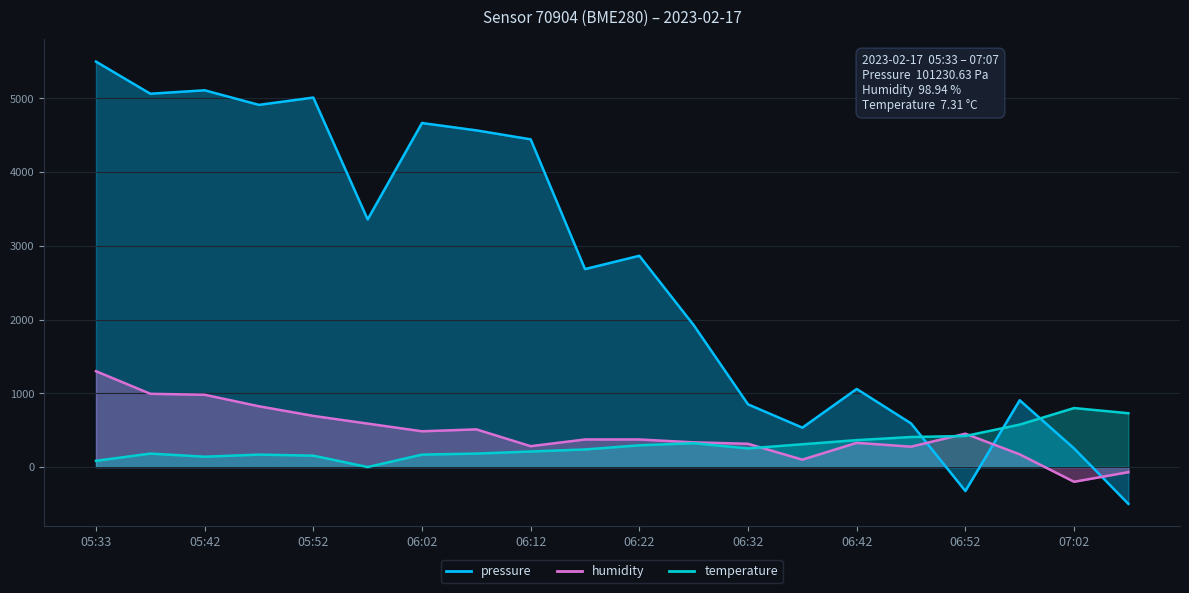

True or false: humidity has more than 2 interior local peaks.

True